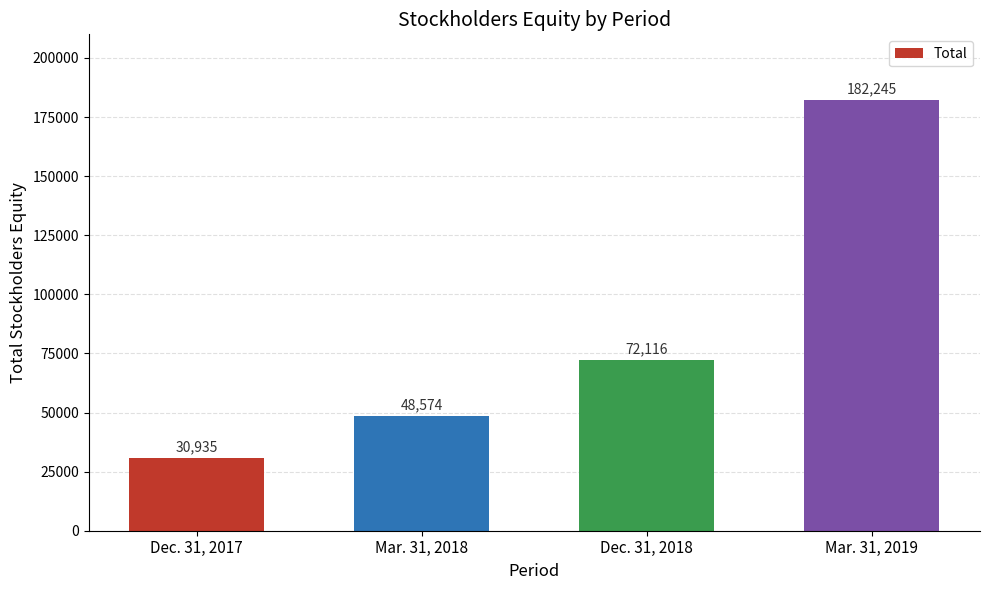

List the labels in order of value, smallest first.

Dec. 31, 2017, Mar. 31, 2018, Dec. 31, 2018, Mar. 31, 2019